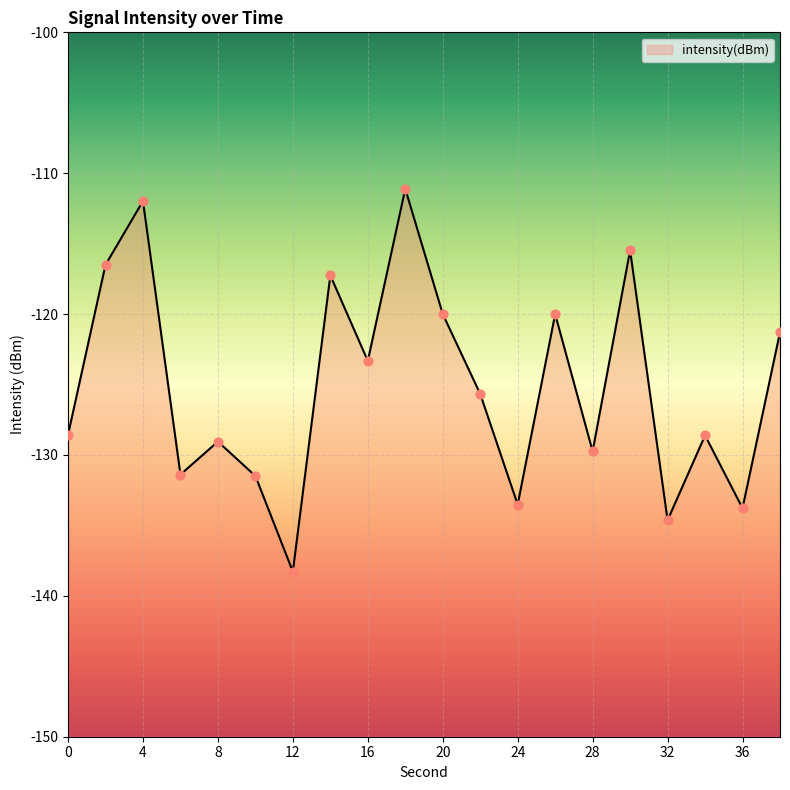

Between 4 and 10, which is larger?

4